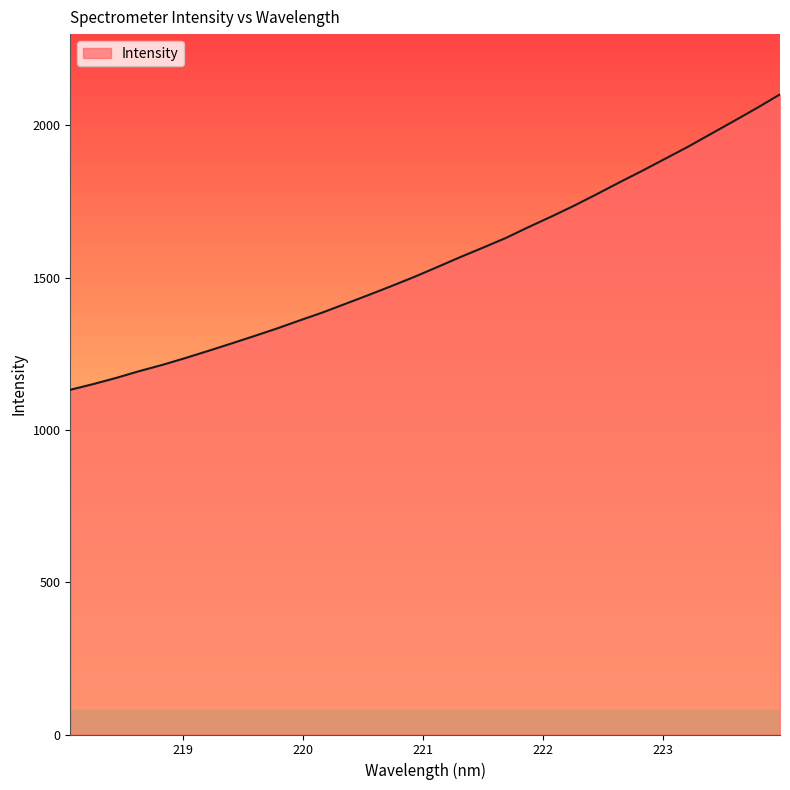

What is the difference between the maximum and minimum values?

970.1